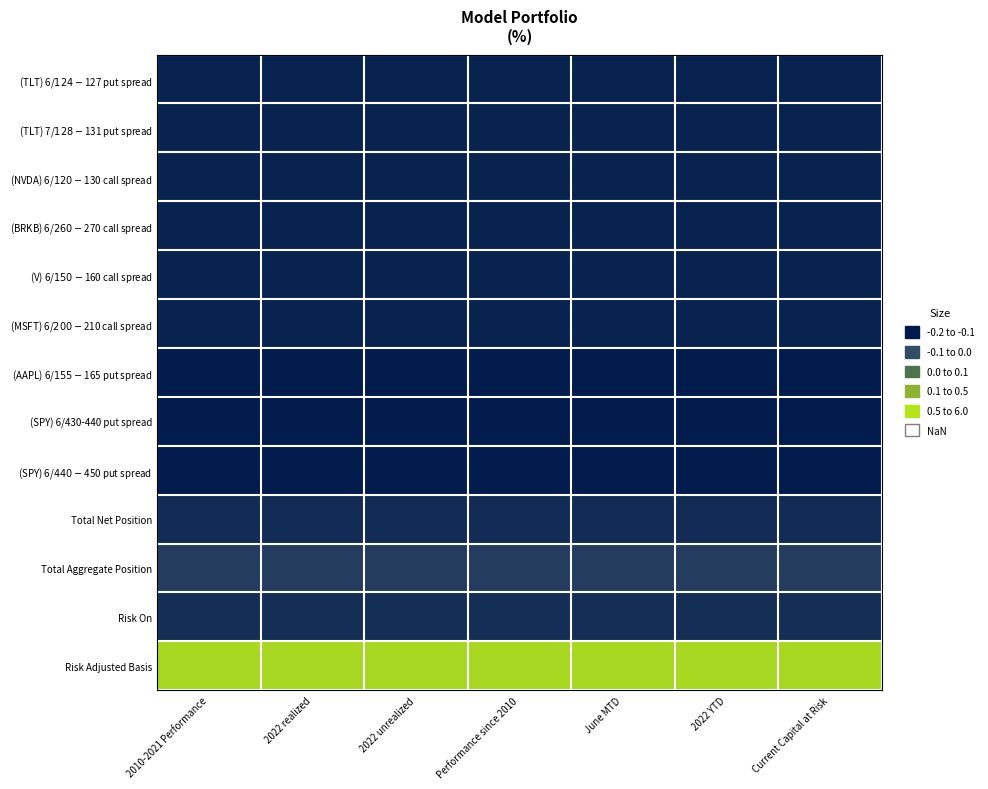

Reading right to left, extract all data points from this chart.

(TLT) 6/$124-$127 put spread: Current Capital at Risk=0.1	2022 YTD=0.1	June MTD=0.1	Performance since 2010=0.1	2022 unrealized=0.1	2022 realized=0.1	2010-2021 Performance=0.1
(TLT) 7/$128-$131 put spread: Current Capital at Risk=0.1	2022 YTD=0.1	June MTD=0.1	Performance since 2010=0.1	2022 unrealized=0.1	2022 realized=0.1	2010-2021 Performance=0.1
(NVDA) 6/$120-$130 call spread: Current Capital at Risk=0.1	2022 YTD=0.1	June MTD=0.1	Performance since 2010=0.1	2022 unrealized=0.1	2022 realized=0.1	2010-2021 Performance=0.1
(BRKB) 6/$260-$270 call spread: Current Capital at Risk=0.1	2022 YTD=0.1	June MTD=0.1	Performance since 2010=0.1	2022 unrealized=0.1	2022 realized=0.1	2010-2021 Performance=0.1
(V) 6/$150-$160 call spread: Current Capital at Risk=0.1	2022 YTD=0.1	June MTD=0.1	Performance since 2010=0.1	2022 unrealized=0.1	2022 realized=0.1	2010-2021 Performance=0.1
(MSFT) 6/$200-$210 call spread: Current Capital at Risk=0.1	2022 YTD=0.1	June MTD=0.1	Performance since 2010=0.1	2022 unrealized=0.1	2022 realized=0.1	2010-2021 Performance=0.1
(AAPL) 6/$155-$165 put spread: Current Capital at Risk=-0.1	2022 YTD=-0.1	June MTD=-0.1	Performance since 2010=-0.1	2022 unrealized=-0.1	2022 realized=-0.1	2010-2021 Performance=-0.1
(SPY) 6/430-440 put spread: Current Capital at Risk=-0.1	2022 YTD=-0.1	June MTD=-0.1	Performance since 2010=-0.1	2022 unrealized=-0.1	2022 realized=-0.1	2010-2021 Performance=-0.1
(SPY) 6/$440-$450 put spread: Current Capital at Risk=-0.1	2022 YTD=-0.1	June MTD=-0.1	Performance since 2010=-0.1	2022 unrealized=-0.1	2022 realized=-0.1	2010-2021 Performance=-0.1
Total Net Position: Current Capital at Risk=0.4	2022 YTD=0.4	June MTD=0.4	Performance since 2010=0.4	2022 unrealized=0.4	2022 realized=0.4	2010-2021 Performance=0.4
Total Aggregate Position: Current Capital at Risk=0.9	2022 YTD=0.9	June MTD=0.9	Performance since 2010=0.9	2022 unrealized=0.9	2022 realized=0.9	2010-2021 Performance=0.9
Risk On: Current Capital at Risk=0.4	2022 YTD=0.4	June MTD=0.4	Performance since 2010=0.4	2022 unrealized=0.4	2022 realized=0.4	2010-2021 Performance=0.4
Risk Adjusted Basis: Current Capital at Risk=5.6	2022 YTD=5.6	June MTD=5.6	Performance since 2010=5.6	2022 unrealized=5.6	2022 realized=5.6	2010-2021 Performance=5.6